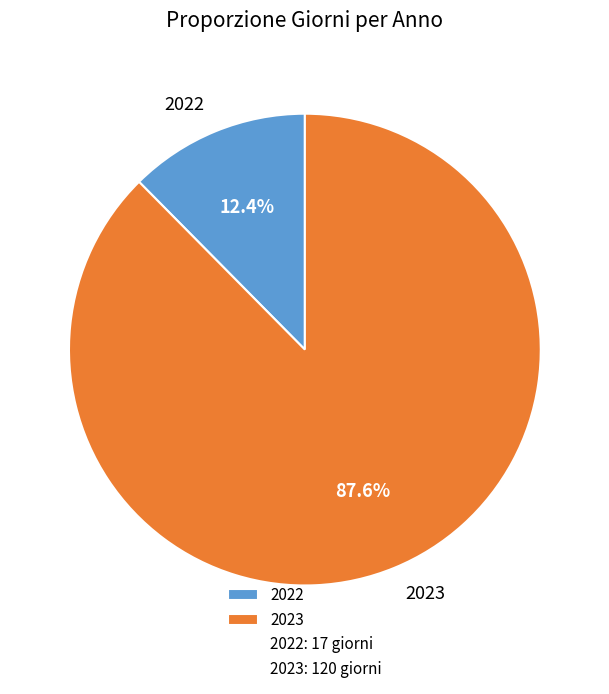

Rank the categories by value from lowest to highest.

2022, 2023